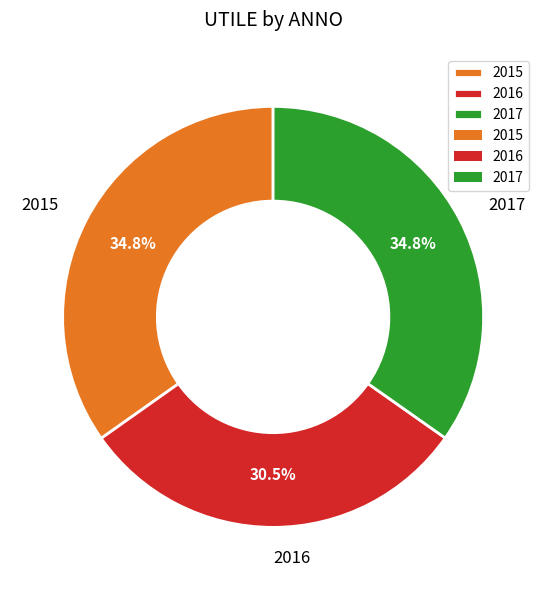

How many slices are in this pie chart?

3